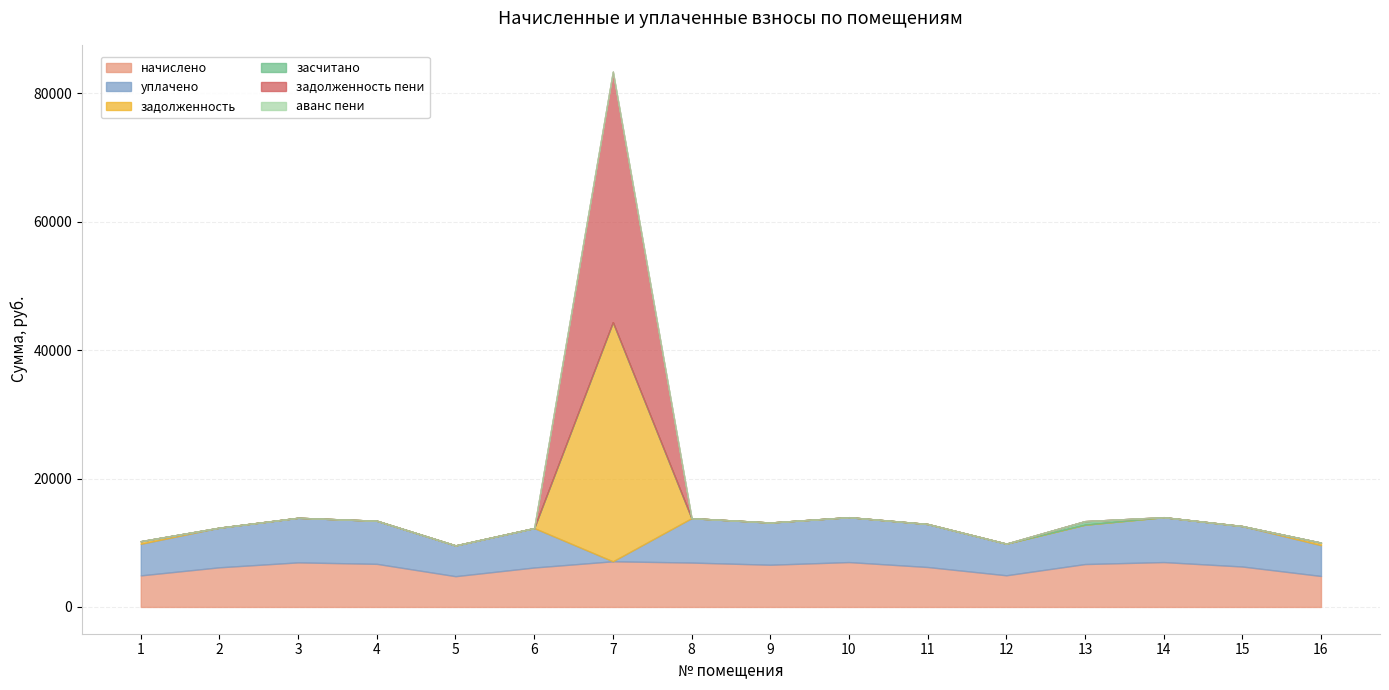

How many categories are shown in the chart?

16